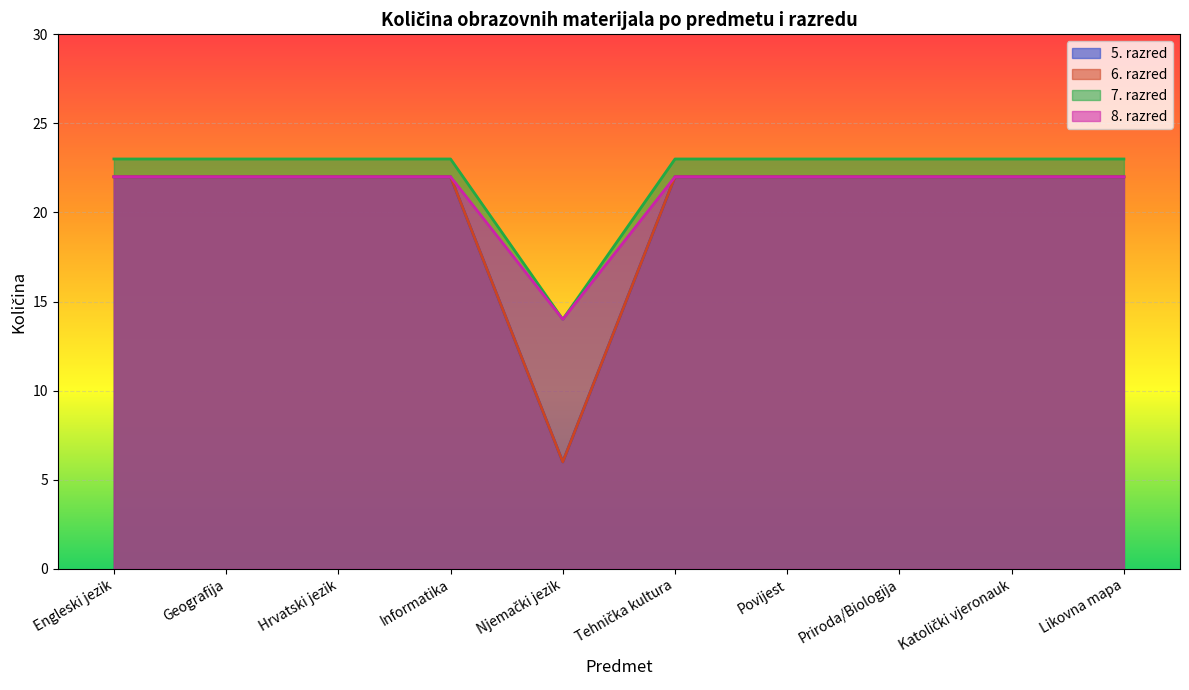

What is the difference between the maximum and minimum values in the 8. razred series?

8